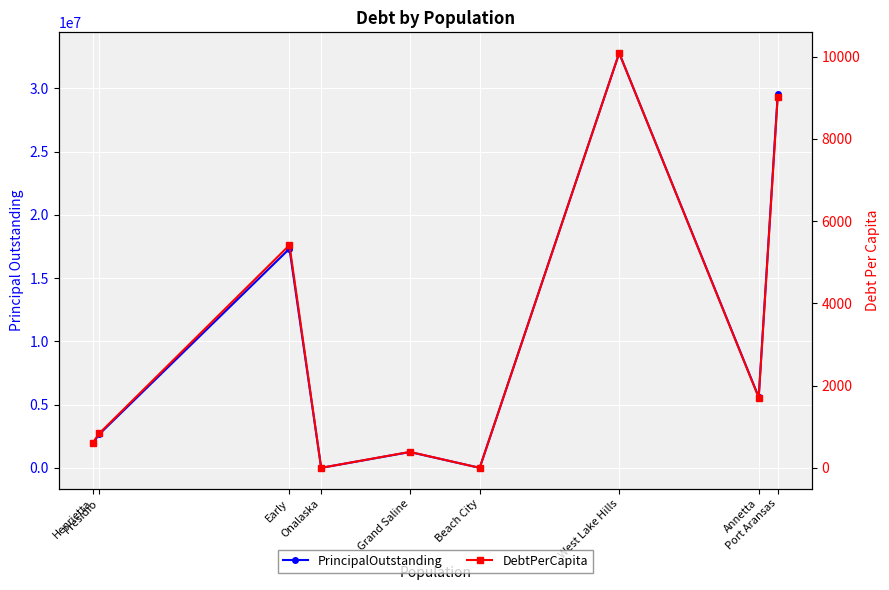

What is the difference between the highest and lowest values at Early?

17319585.9